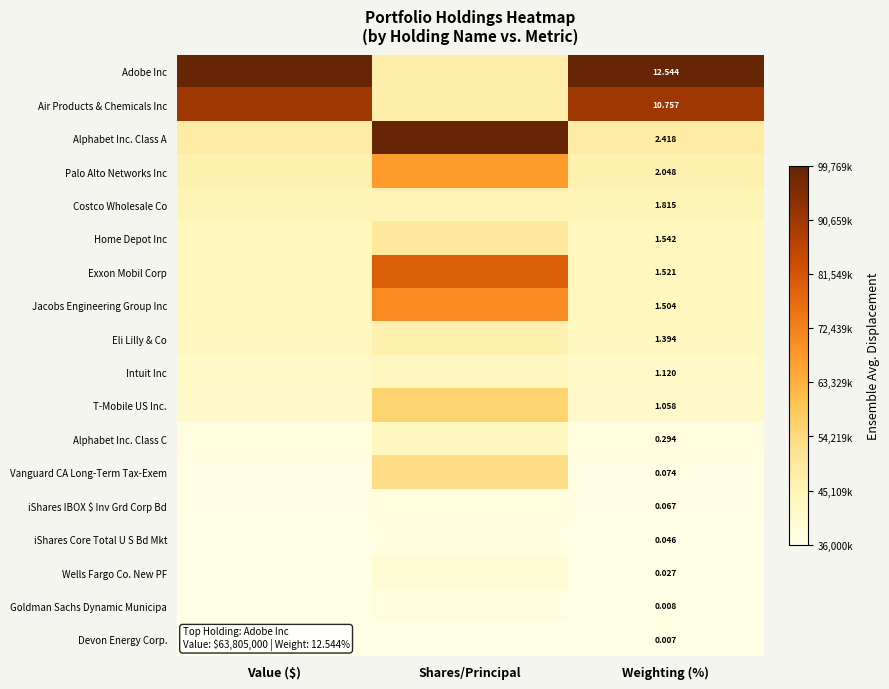

True or false: T-Mobile US Inc. has a value of 0.0 at Weighting (%).

False